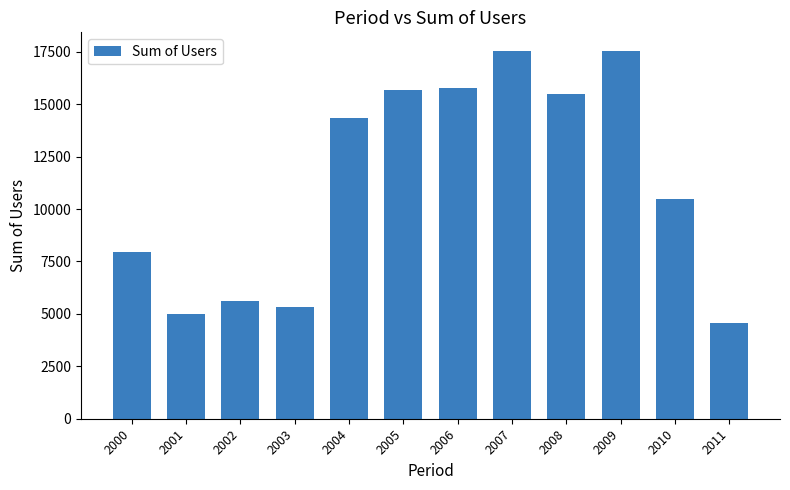

Which has a higher value, 2009 or 2010?

2009